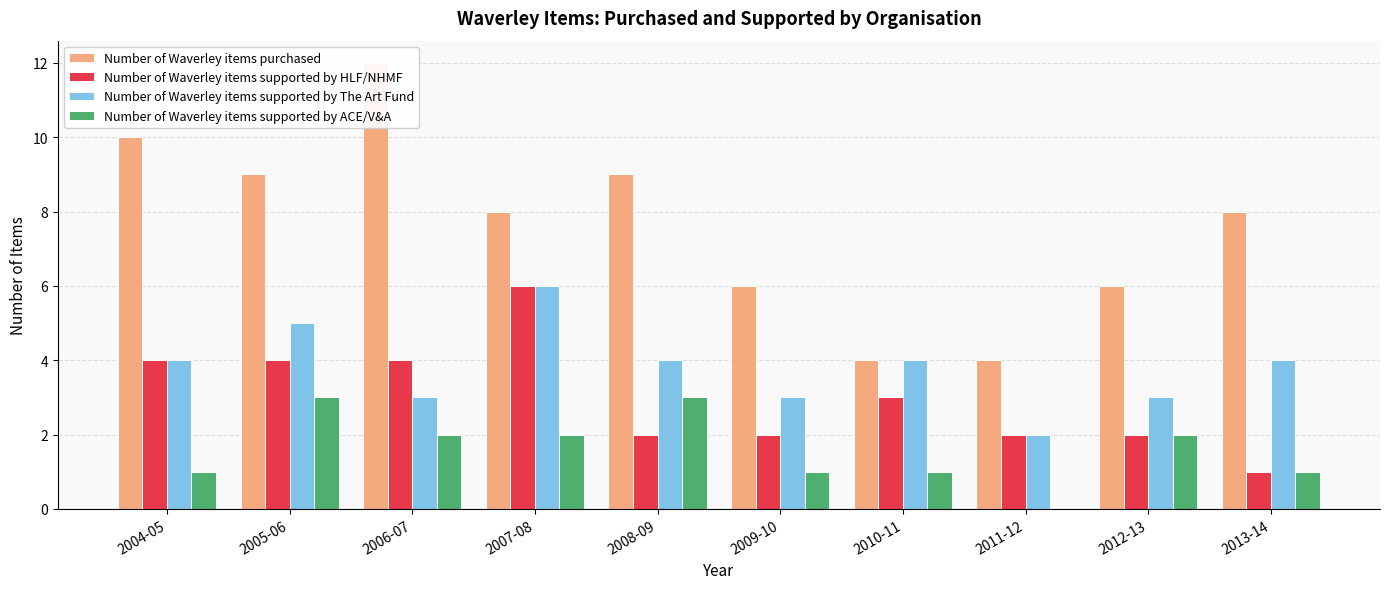

What are all the series names shown in the legend?

Number of Waverley items purchased, Number of Waverley items supported by HLF/NHMF, Number of Waverley items supported by The Art Fund, Number of Waverley items supported by ACE/V&A